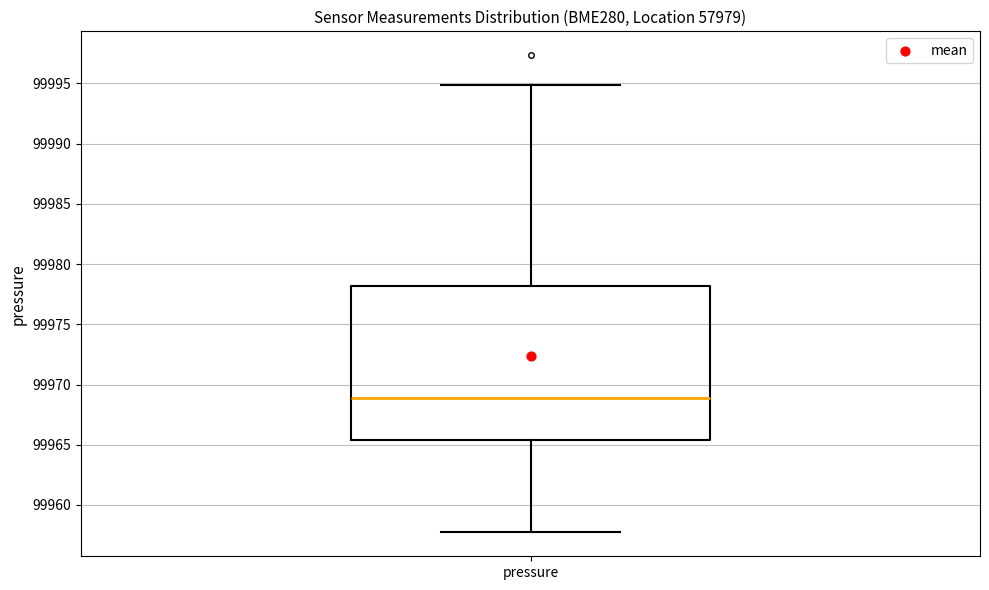

Transcribe this box plot: give where the median line is, the range the box spans, and where the two whiskers end, as read against the y-axis. The values are not printed on the chart, so give them approximately, as read against the axis.

median 99969.0, box 99965.5 to 99978.0, whiskers 99957.5 to 99995.0